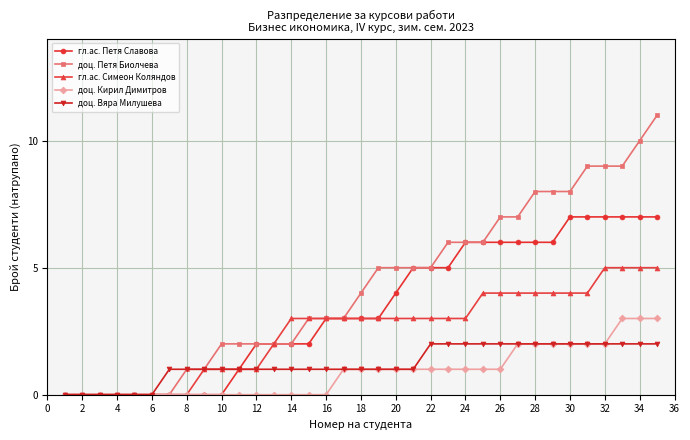

What is the average value of the гл.ас. Симеон Коляндов series?

2